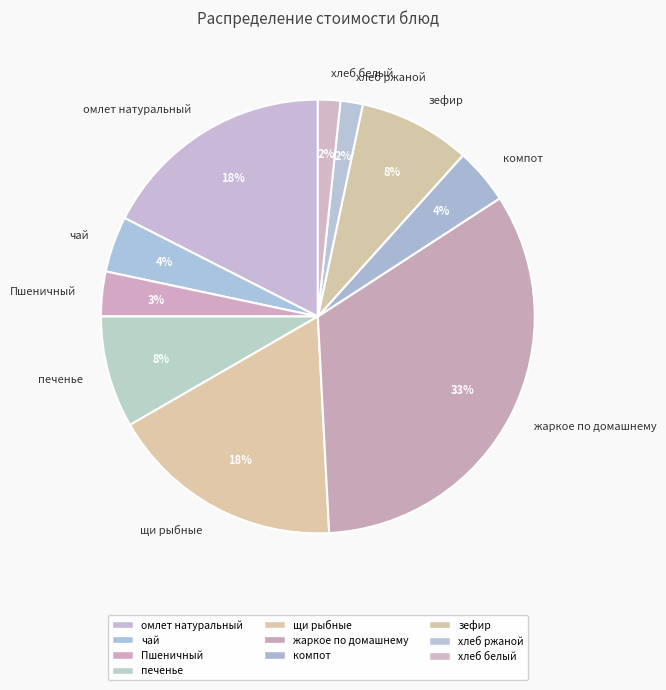

Is there a majority slice in this chart?

No